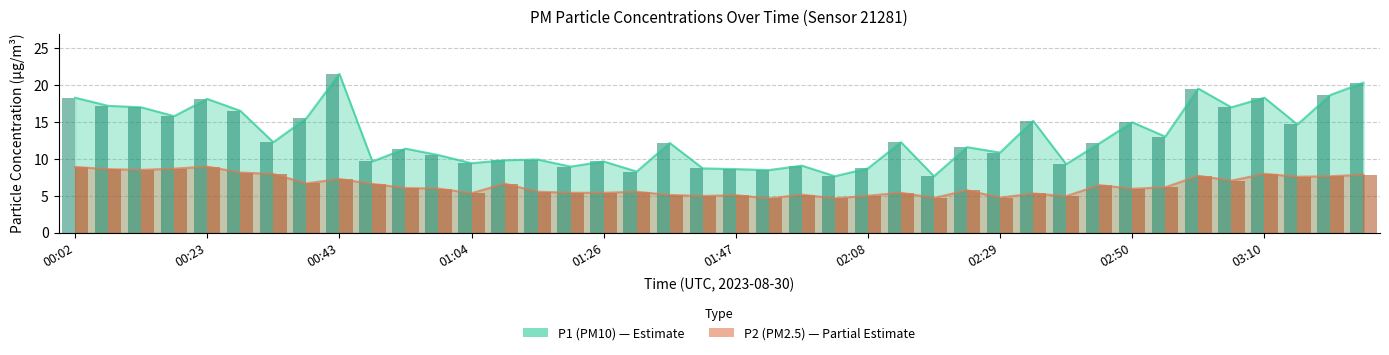

Count the number of categories in the chart.

40